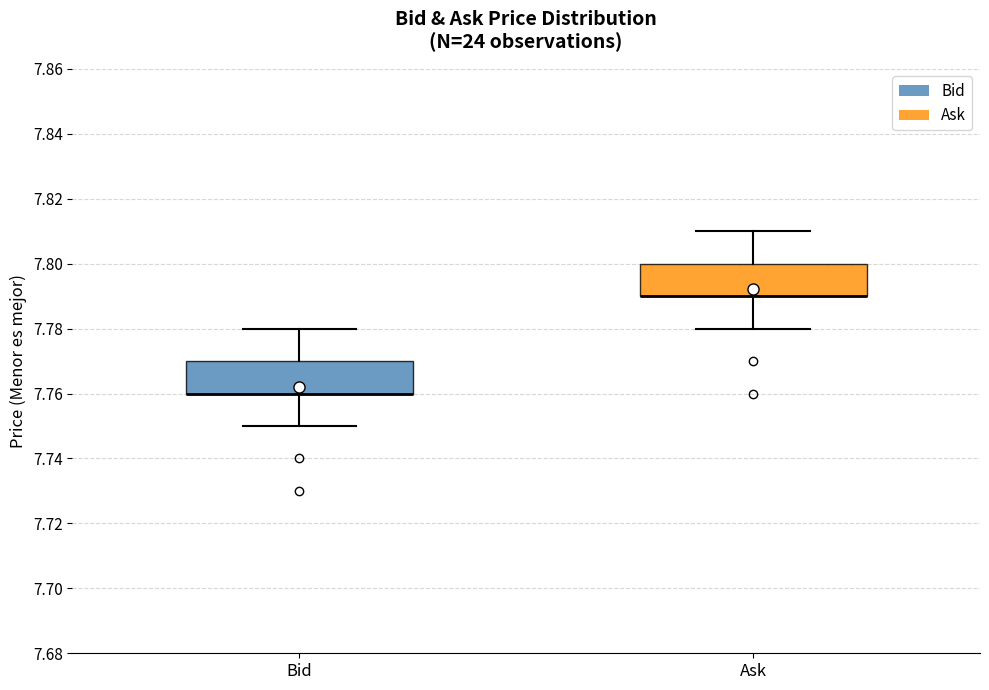

Reading left to right, read every box against the y-axis: the position of its median line, the range the box covers, and the ends of its whiskers. The values are not printed on the chart, so give them approximately, as read against the axis.

Bid: median 7.76 (drawn on the box's lower edge), box 7.76 to 7.77, whiskers 7.75 to 7.78
Ask: median 7.79 (drawn on the box's lower edge), box 7.79 to 7.80, whiskers 7.78 to 7.81